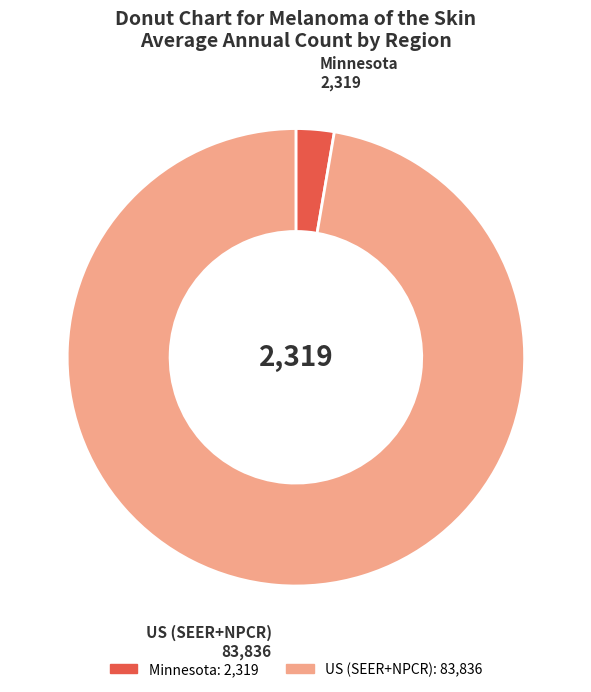

The US (SEER+NPCR) slice represents 97% of the pie. True or false?

True